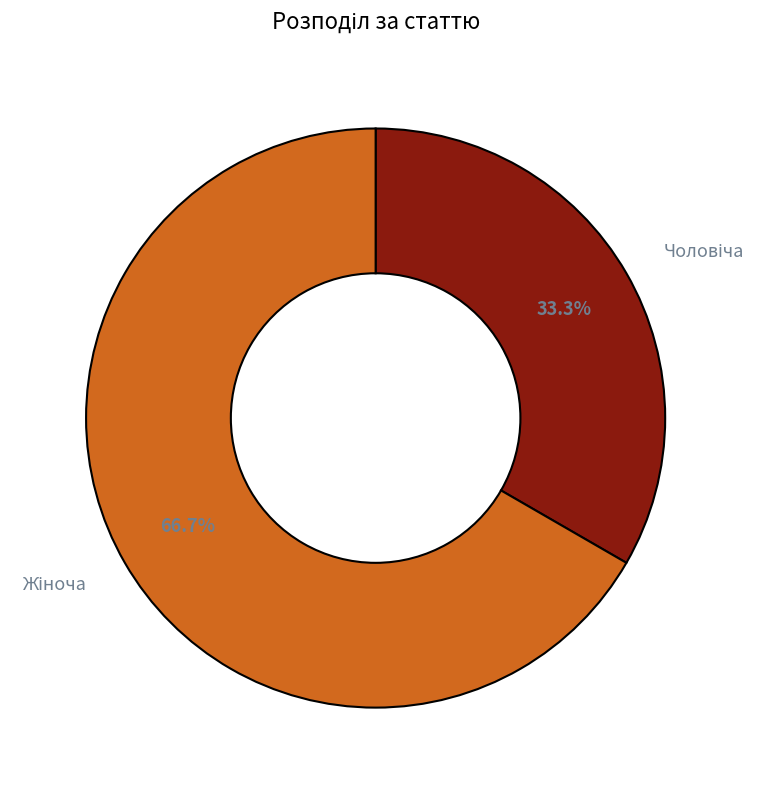

Does any single category account for the majority?

Yes